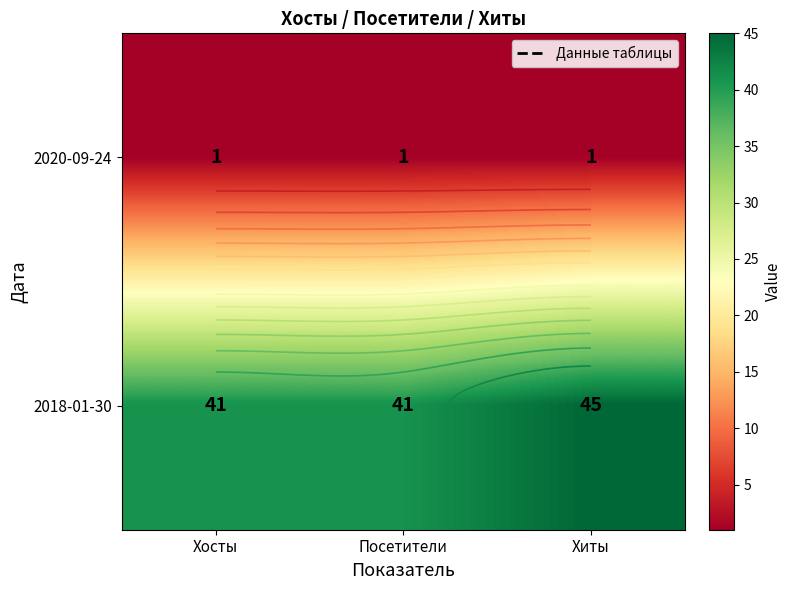

The 2018-01-30 series shows 63 at Хосты. True or false?

False